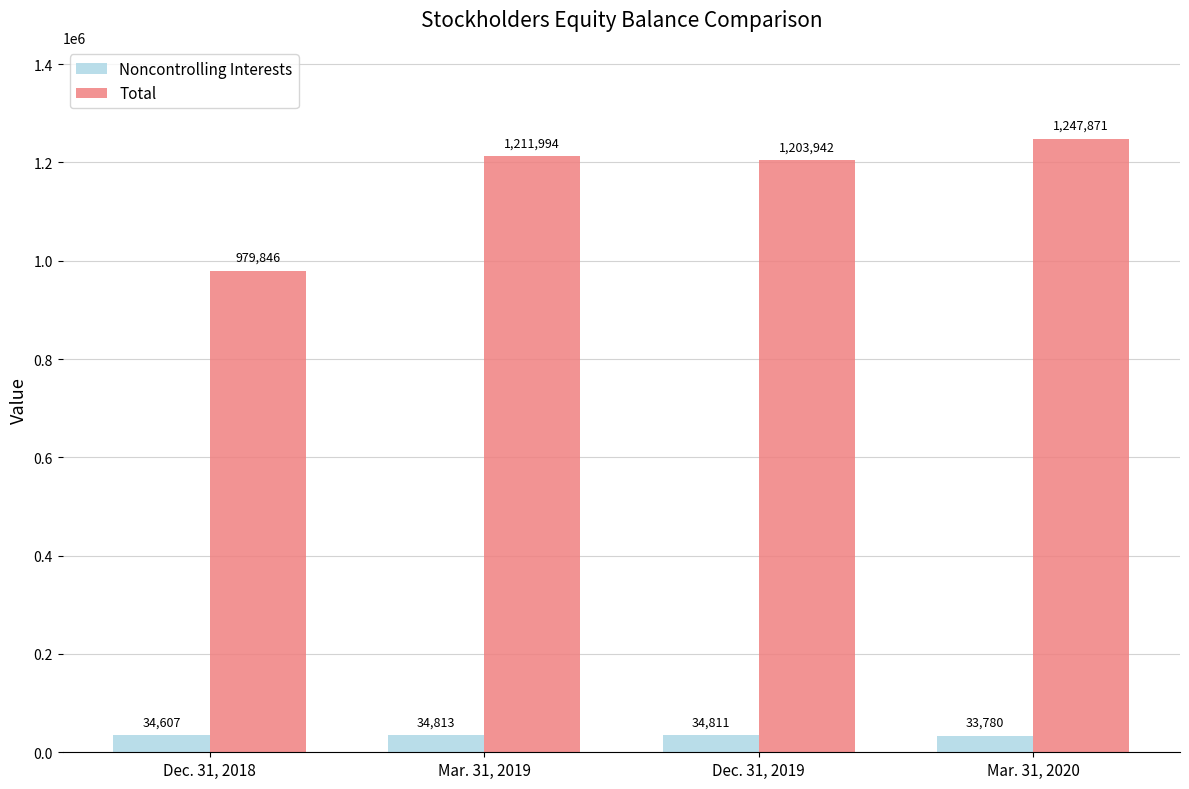

The value of Total at Mar. 31, 2019 is 2160746. True or false?

False